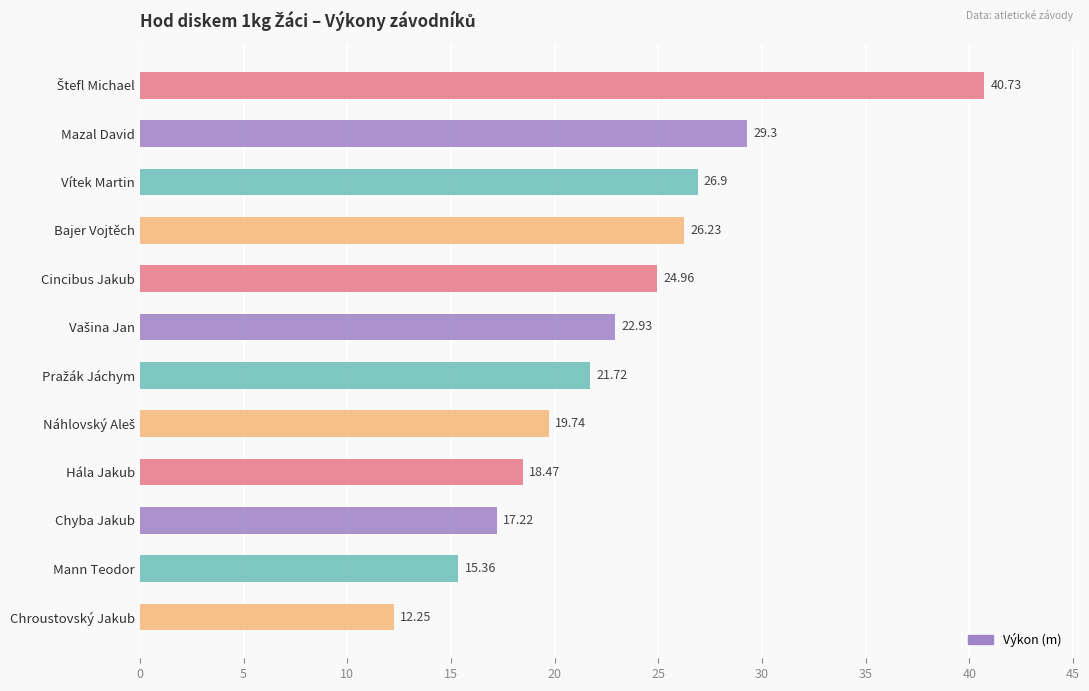

What is the label of the 9th bar from the top?

Hála Jakub